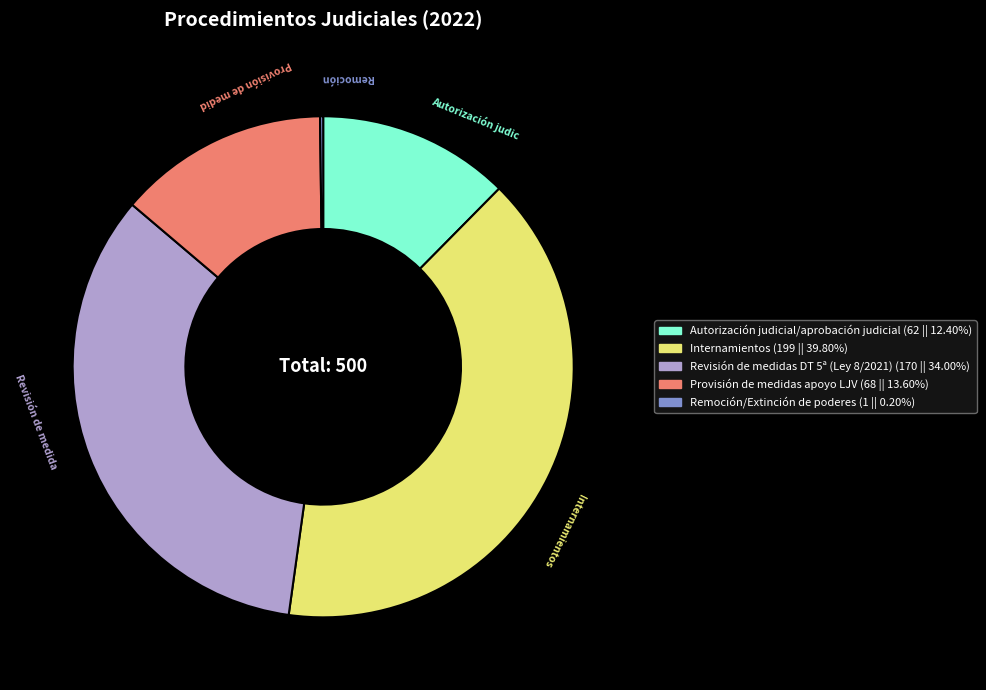

Do Provisión de medidas apoyo LJV (68 || 13.60%) and Revisión de medidas DT 5ª (Ley 8/2021) (170 || 34.00%) together represent more than half of the pie?

No